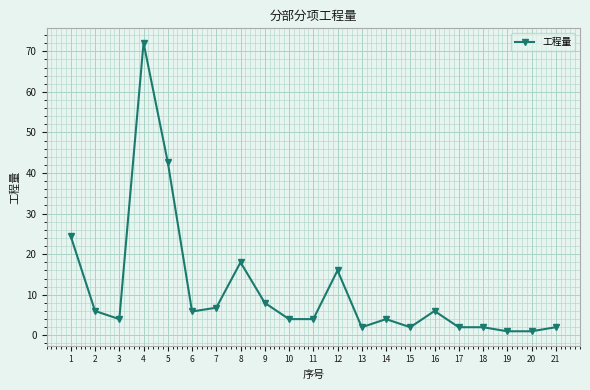

What is the change in value from 1 to 18?

-22.4